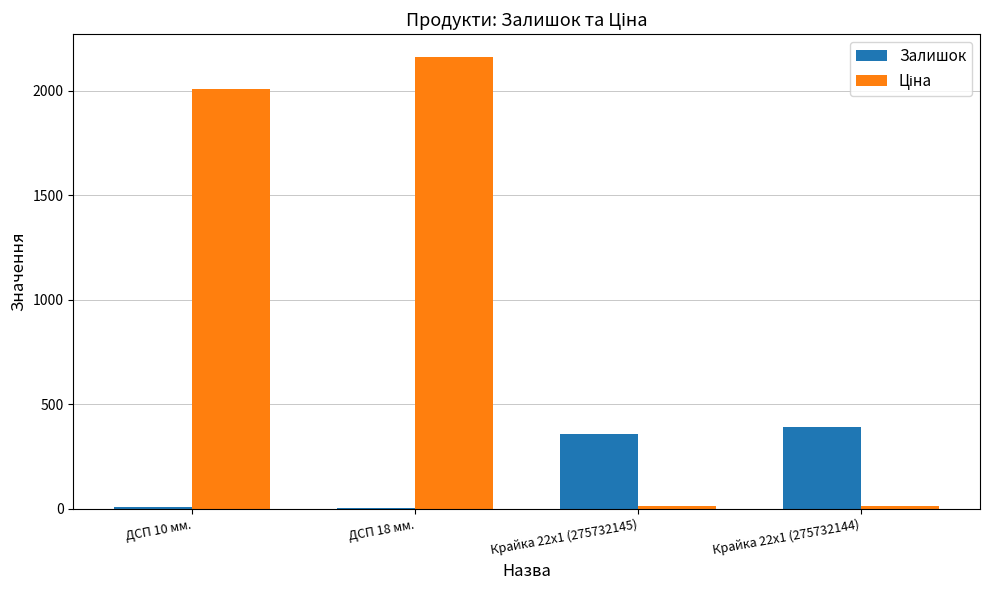

Is it true that Залишок equals 360.0 at Крайка 22x1 (275732145)?

True